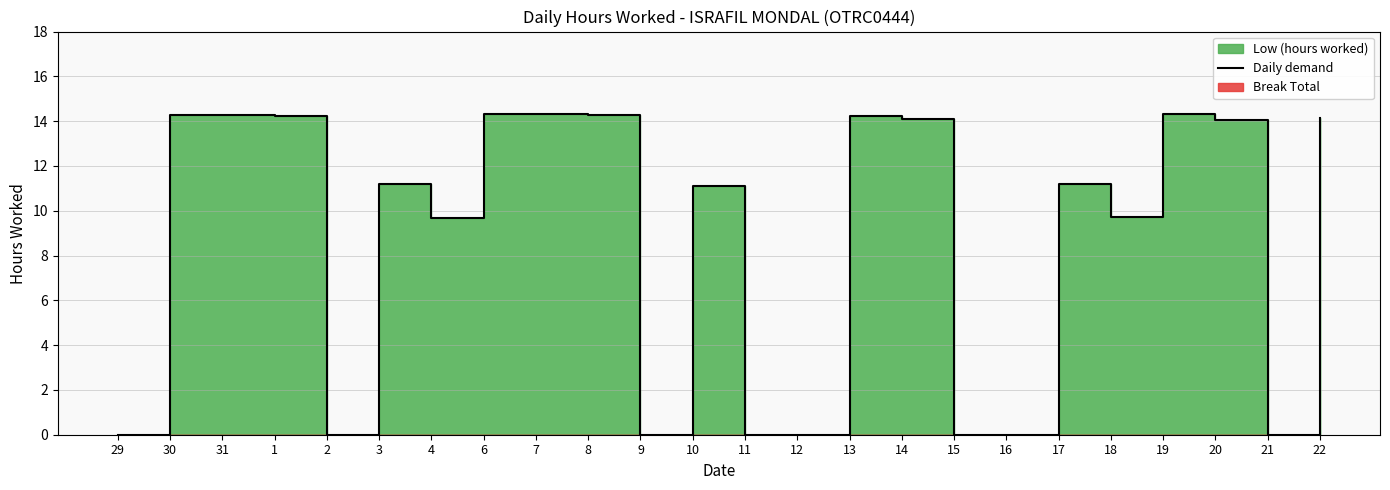

Rank the categories by value from lowest to highest.

29, 2, 9, 11, 12, 15, 16, 21, 4, 18, 10, 17, 3, 20, 14, 22, 1, 13, 30, 31, 8, 6, 7, 19